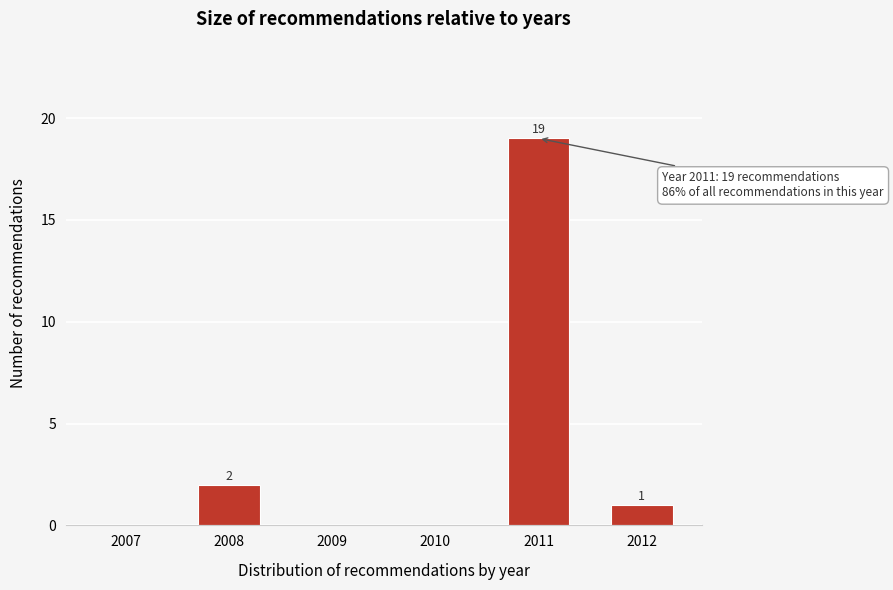

Reading left to right, transcribe all the data shown in this chart.

2007=0	2008=2	2009=0	2010=0	2011=19	2012=1